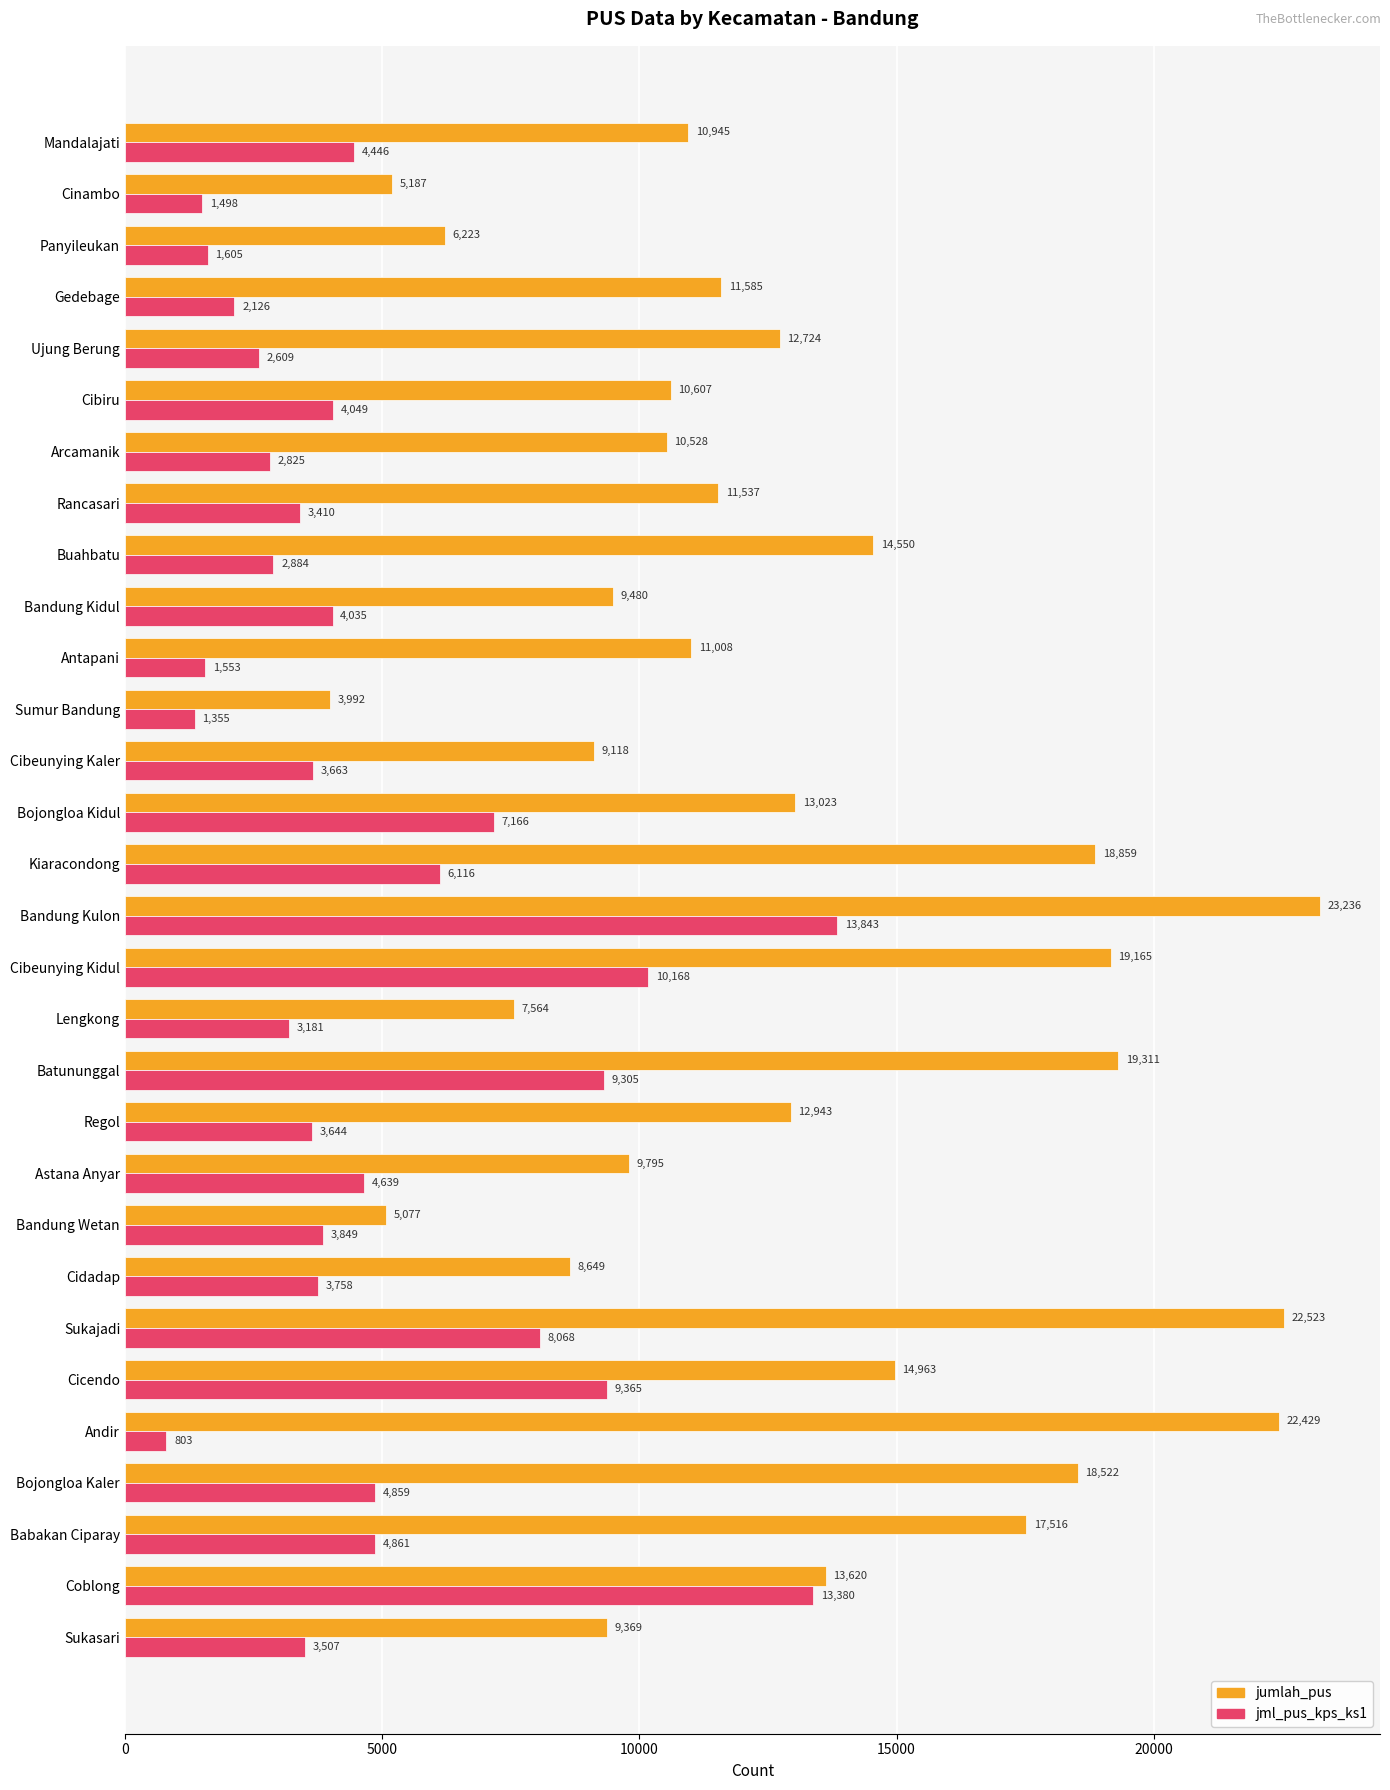

At which label is jml_pus_kps_ks1 closest to 7323?

Bojongloa Kidul